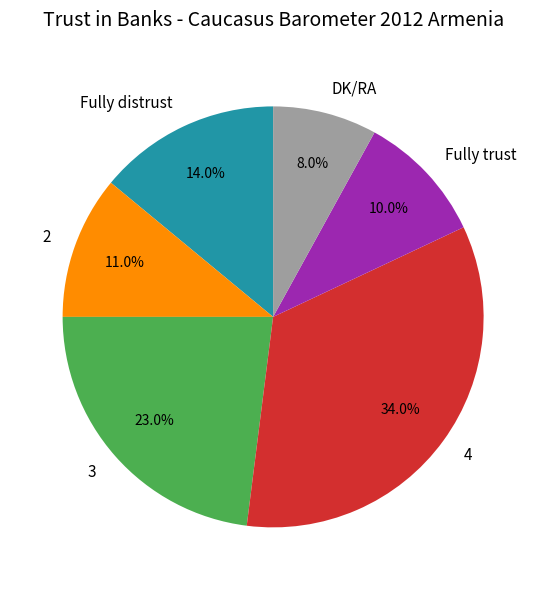

Which slice is the smallest?

DK/RA